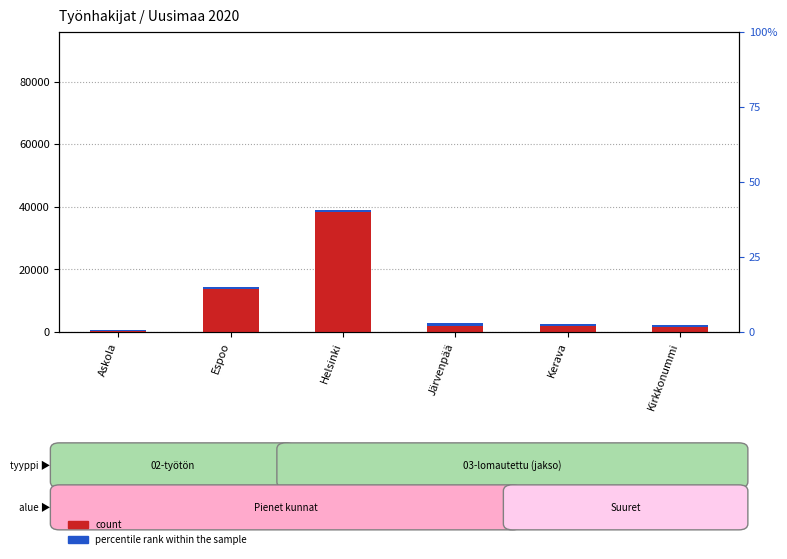

Where does the count series first go above 1984?

Espoo